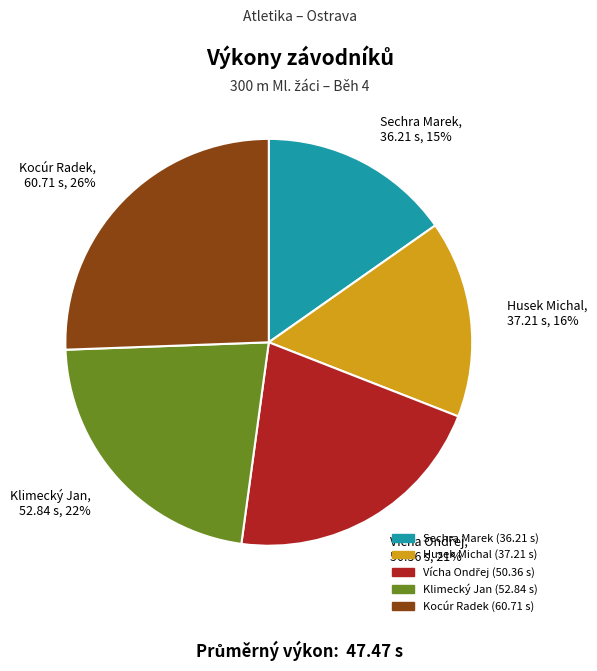

Which has a higher value, Husek Michal or Klimecký Jan?

Klimecký Jan